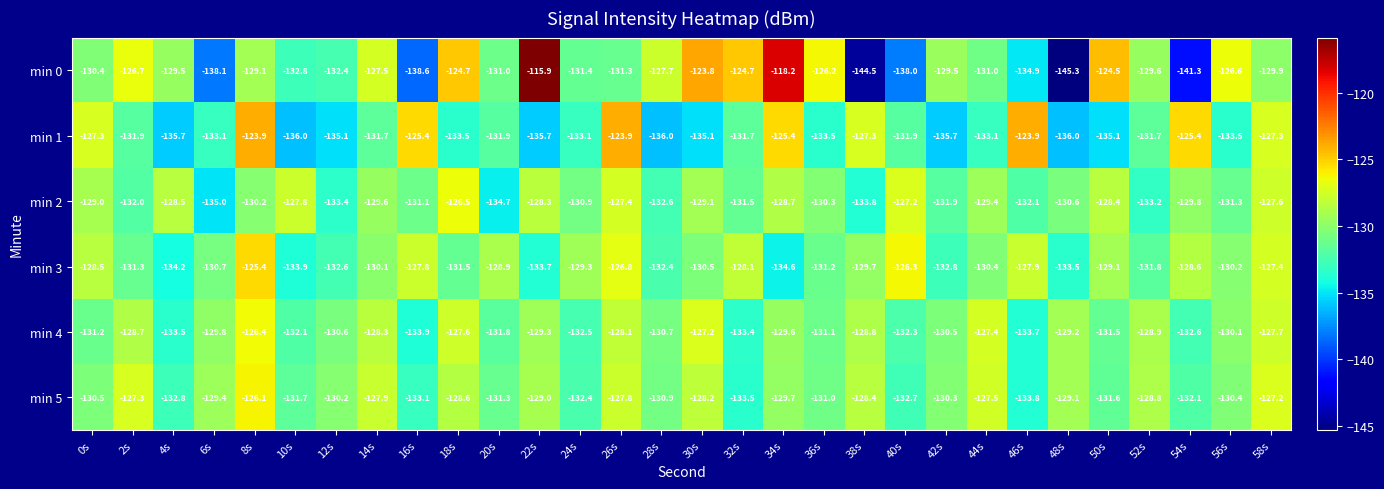

What is the average value of the min 0 series?

-130.5